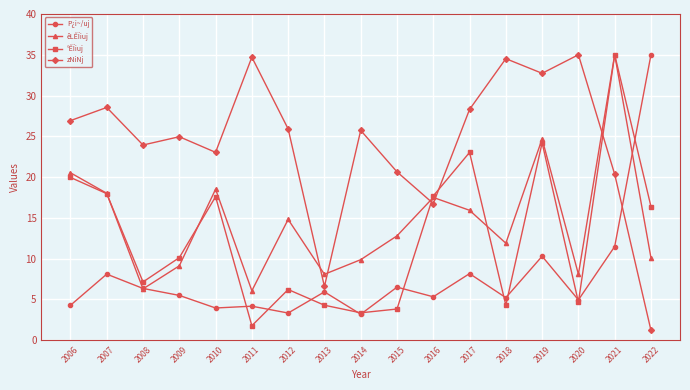

At which category is the sum across all series the highest?

2021